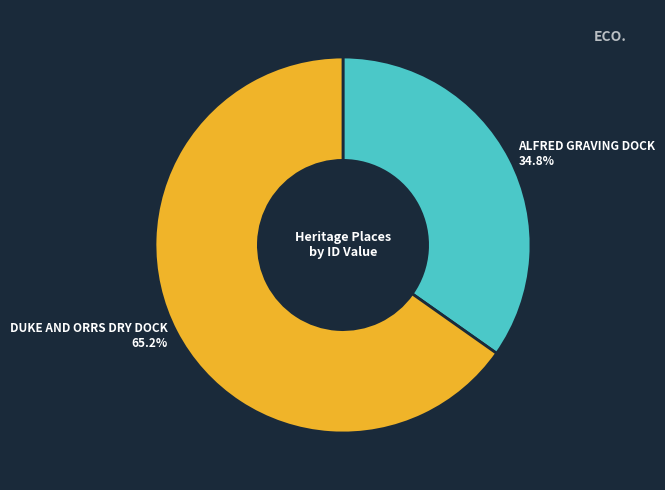

To the nearest percent, what is the difference between the largest and smallest slice percentages?

30%